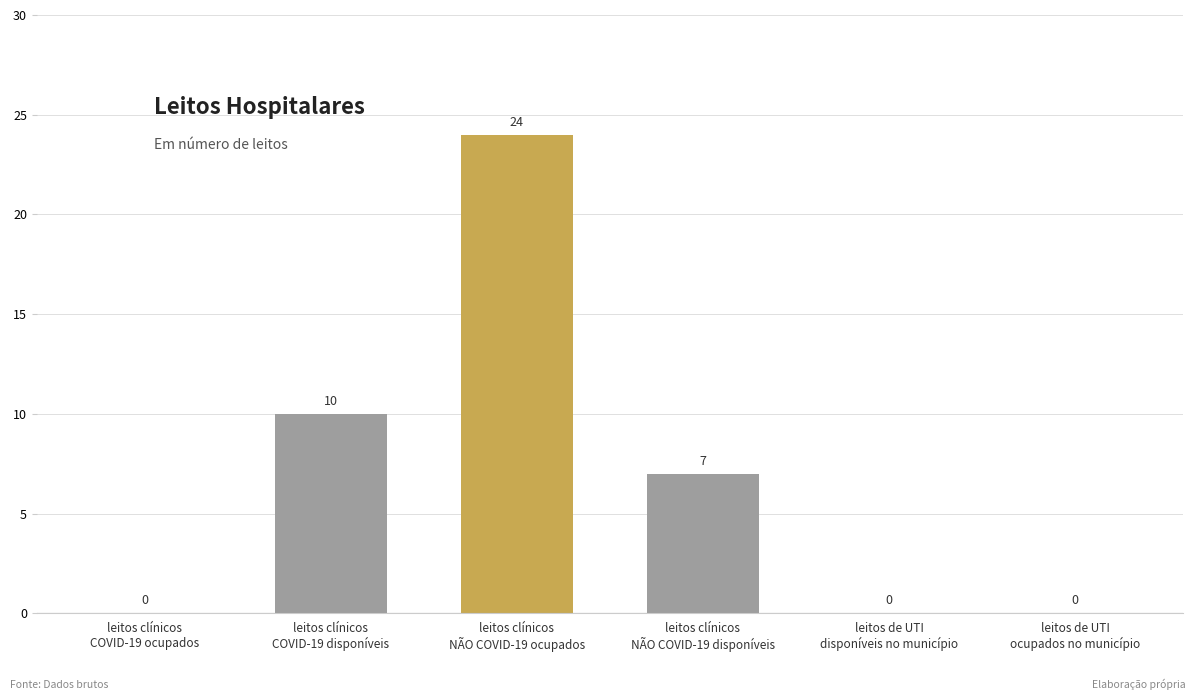

Approximately how many times larger is the value at leitos clínicos
NÃO COVID-19 disponíveis compared to leitos clínicos
NÃO COVID-19 ocupados?

0.3